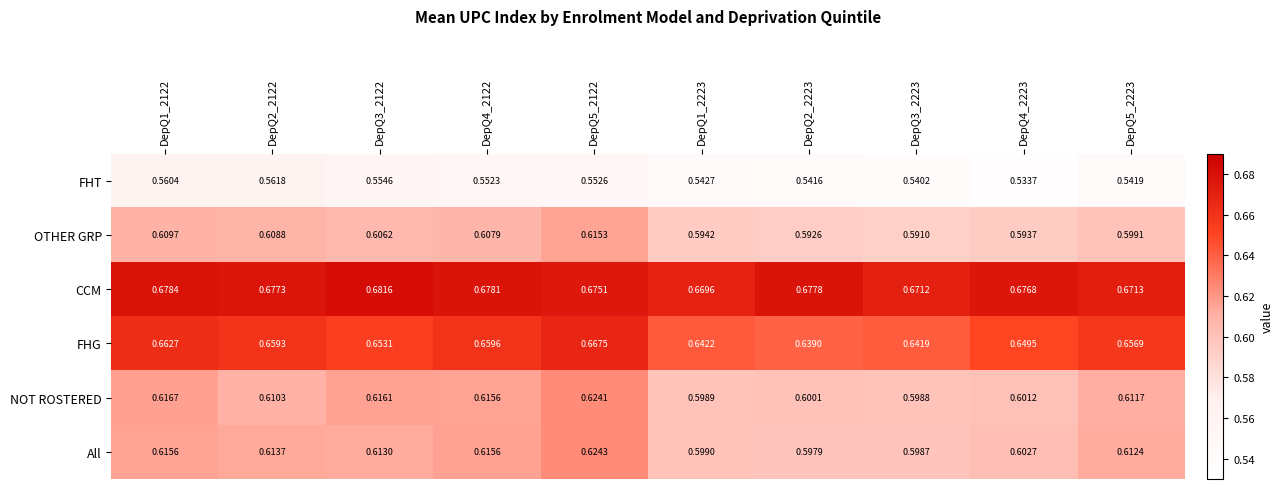

Which series has the largest range (max minus min)?

FHG